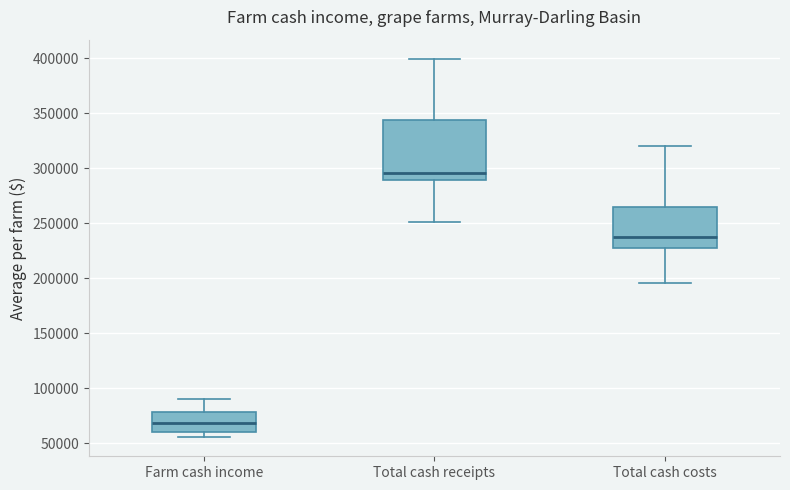

Reading left to right, transcribe this box plot: for each box, give where its median line is, the range the box spans, and where its two whiskers end, as read against the y-axis. The values are not printed on the chart, so give them approximately, as read against the axis.

Farm cash income: median 70000, box 60000 to 80000, whiskers 55000 to 90000
Total cash receipts: median 295000, box 290000 to 345000, whiskers 250000 to 400000
Total cash costs: median 235000, box 230000 to 265000, whiskers 195000 to 320000